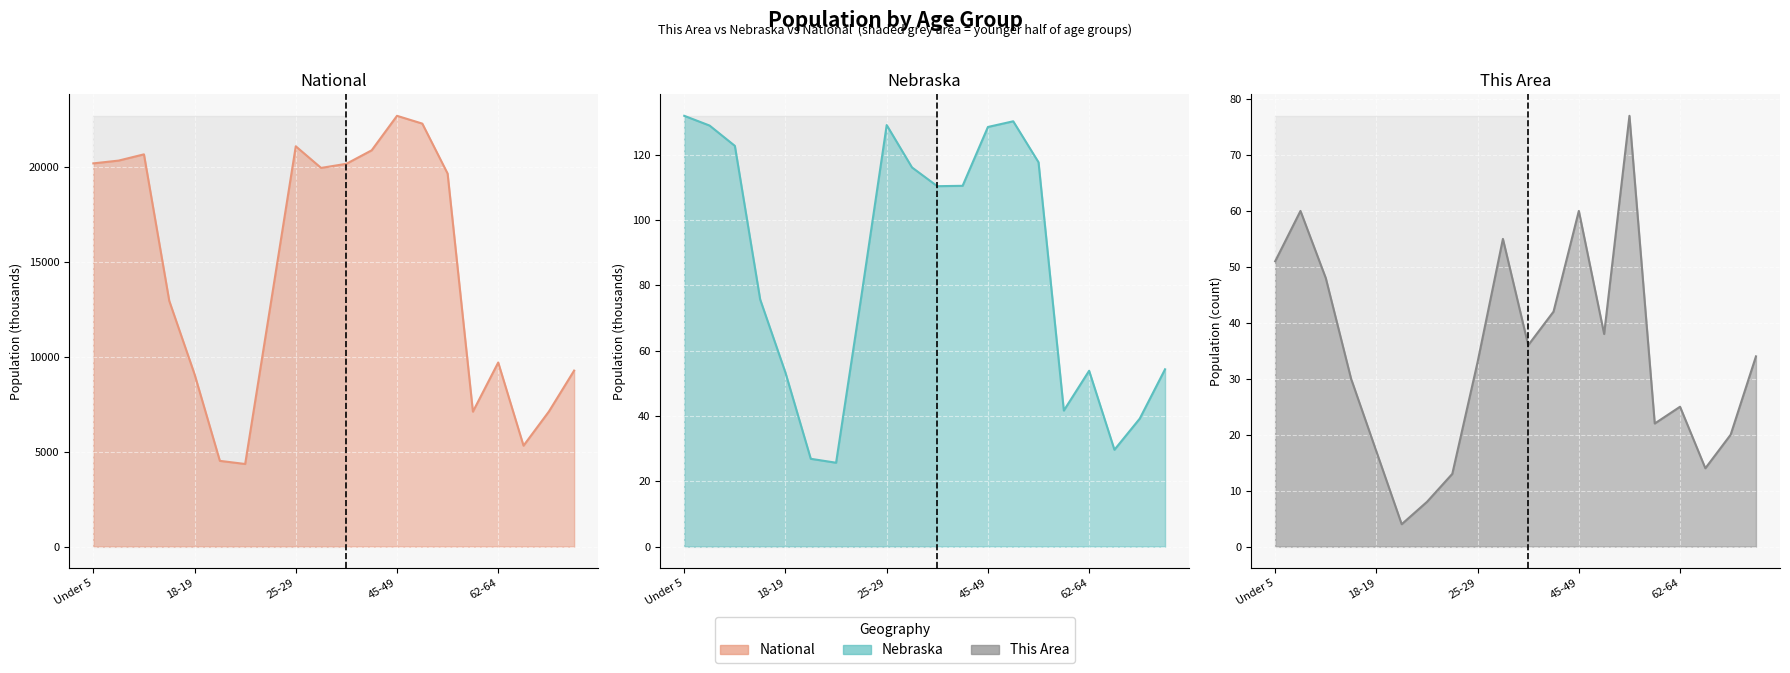

Does the chart display data point markers on the line(s)?

No